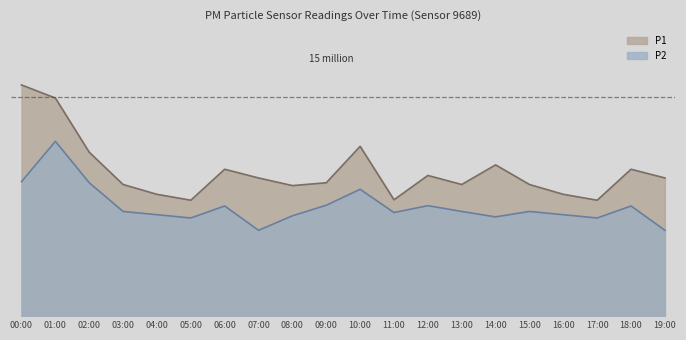

True or false: P1 and P2 intersect in this chart.

False